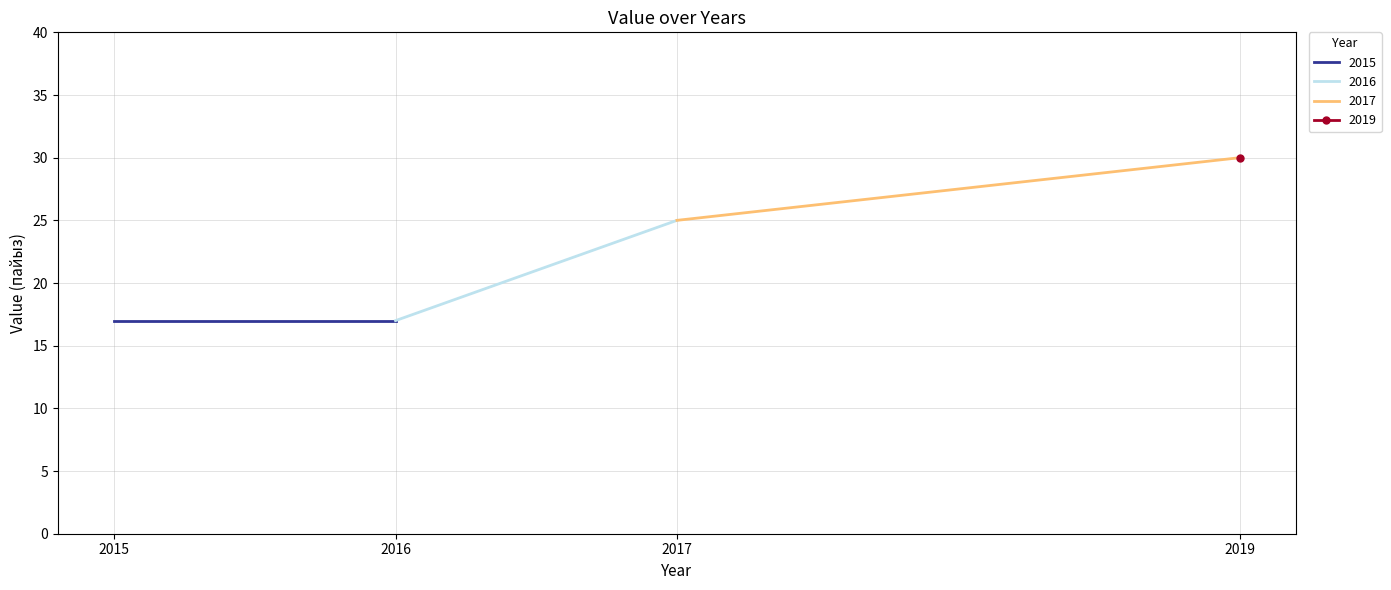

Count the number of values greater than 25.

1